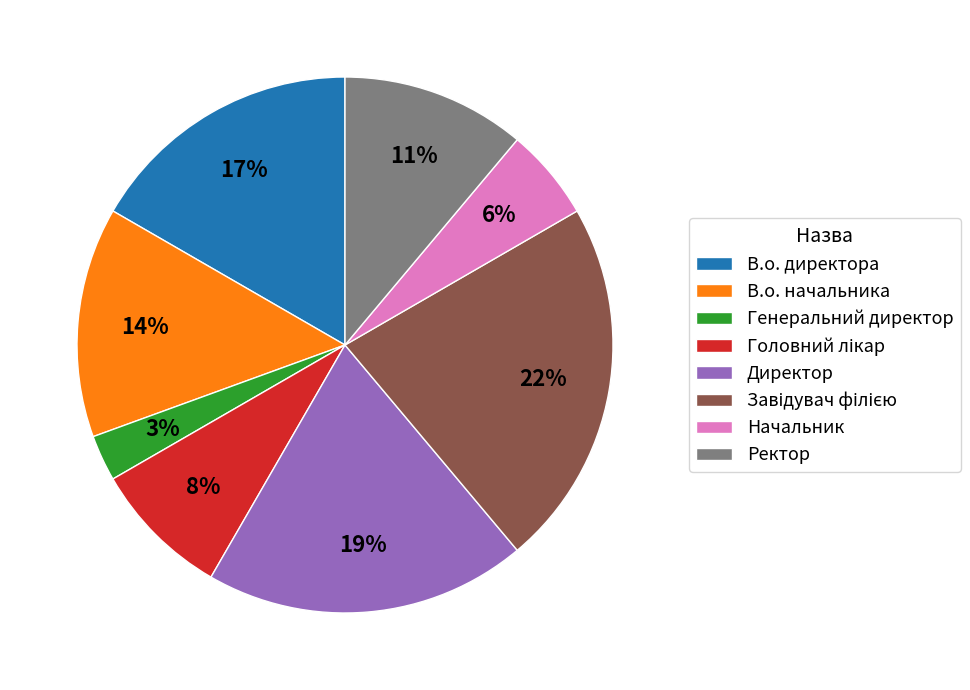

To the nearest percent, what is the average slice percentage?

12%